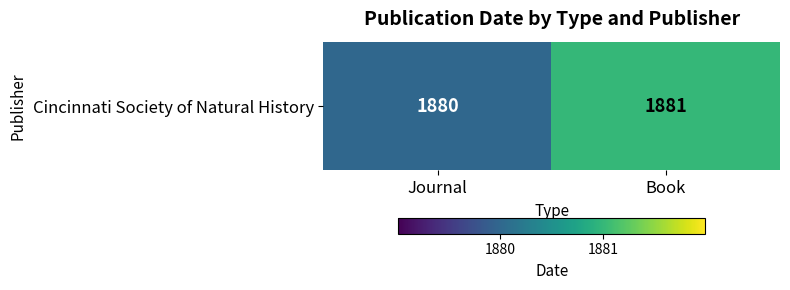

What is the smallest value displayed?

1880